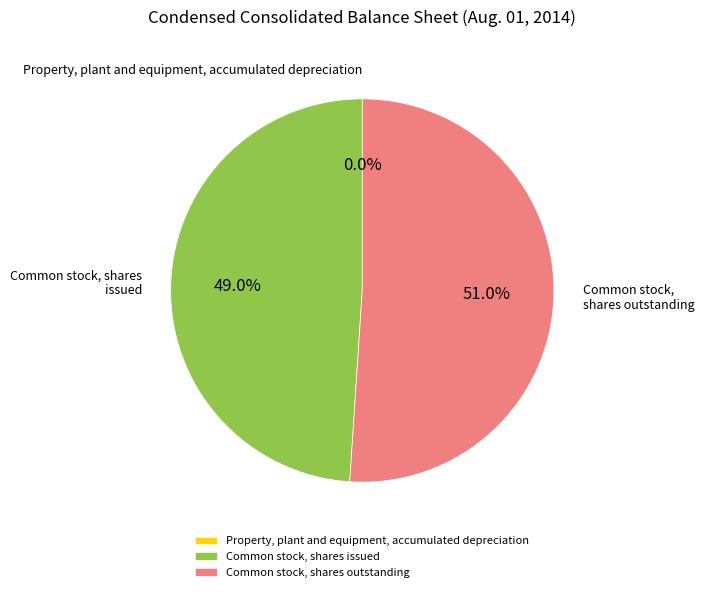

Does Common stock, shares outstanding account for over 50% of the chart?

Yes